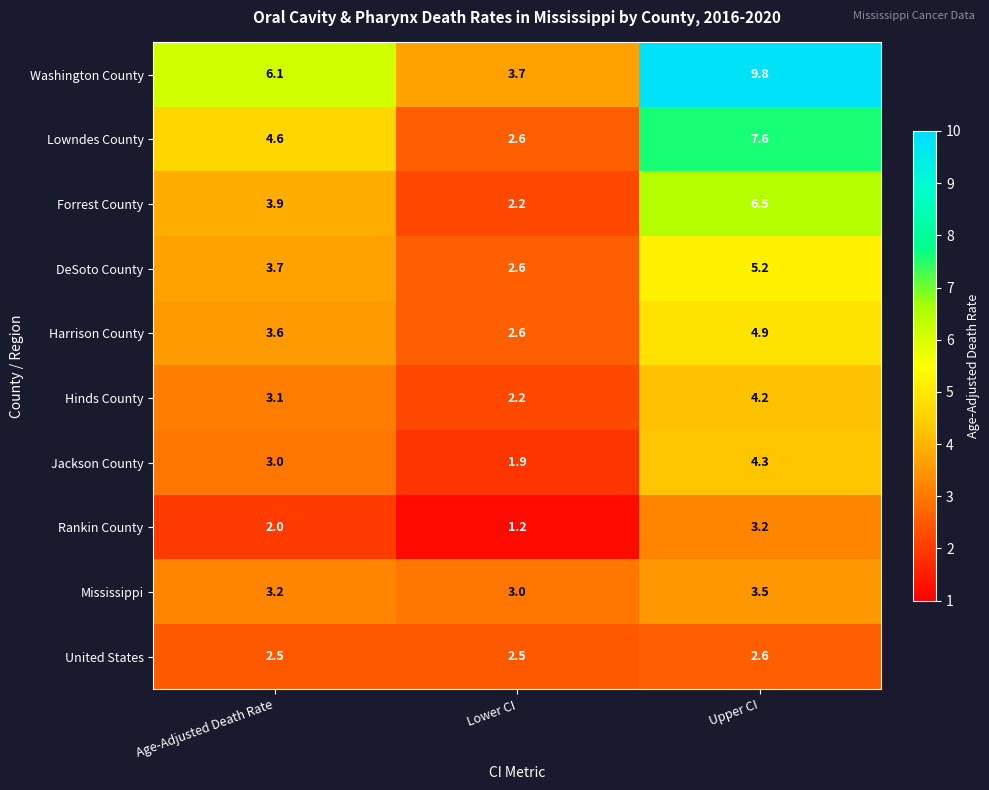

Rank the series at Upper CI from highest to lowest value.

Washington County, Lowndes County, Forrest County, DeSoto County, Harrison County, Jackson County, Hinds County, Mississippi, Rankin County, United States